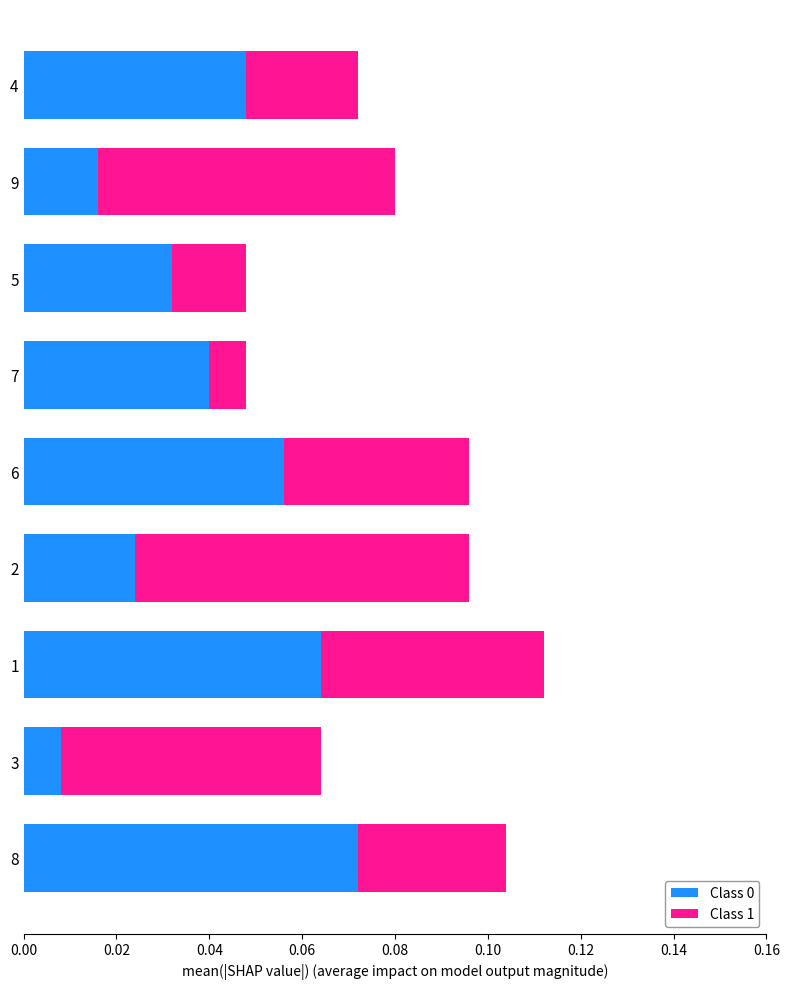

Rank the categories by Class 0 value from lowest to highest.

3, 9, 2, 5, 7, 4, 6, 1, 8